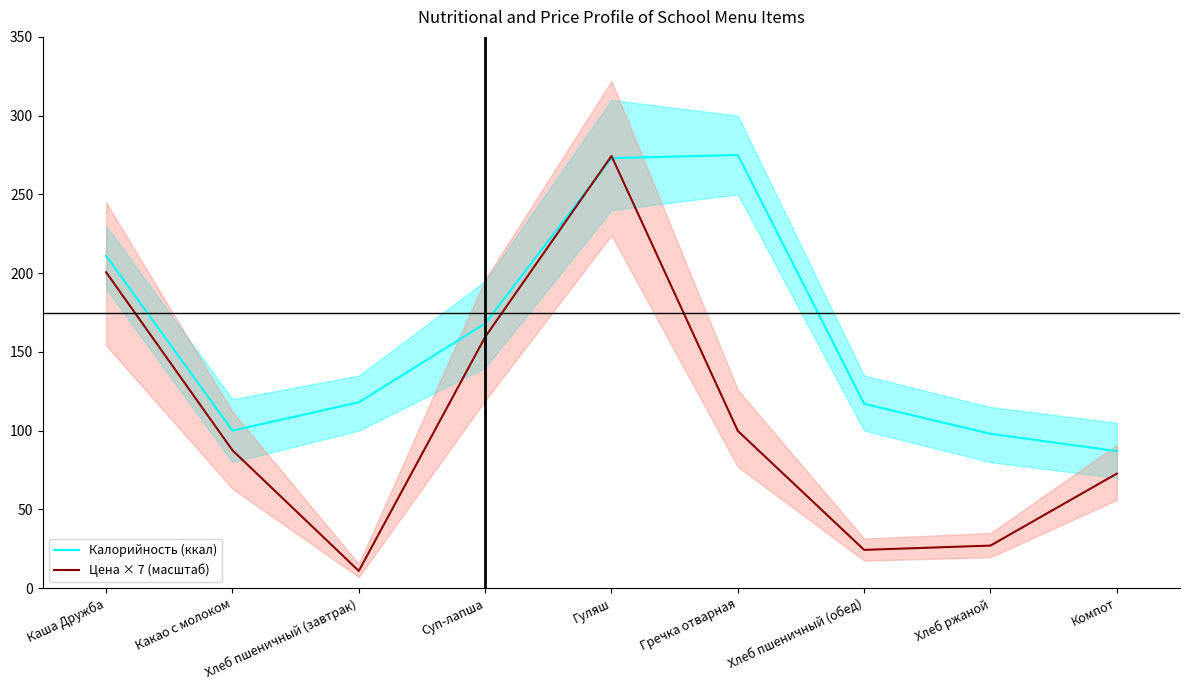

Reading right to left, list all the values displayed in this chart.

Калорийность (ккал): 87.0	98.0	117.0	275.0	273.0	168.0	118.0	100.0	211.0
Цена × 7 (масштаб): 72.7	27.0	24.3	99.8	274.4	159.5	10.9	87.5	200.5